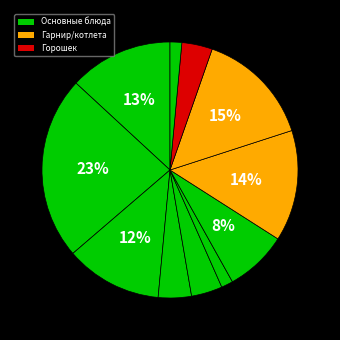

How many slices are in this pie chart?

11